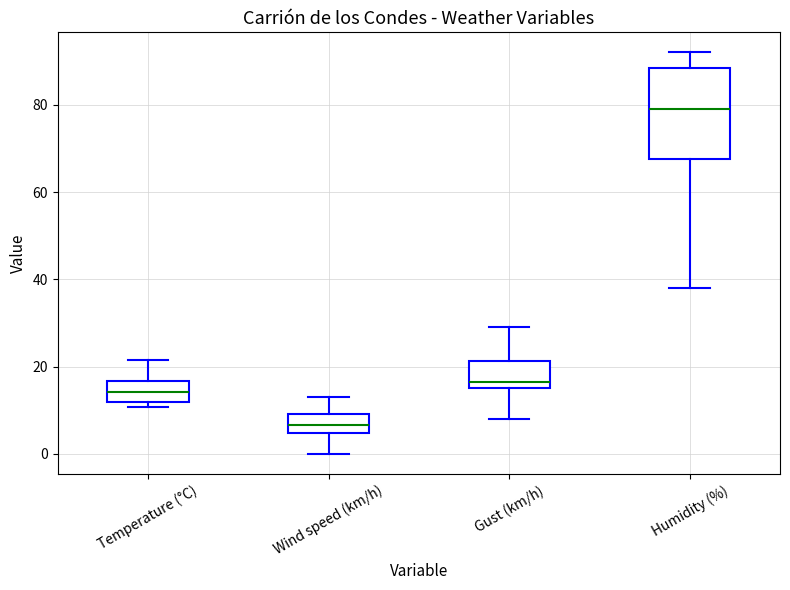

Reading left to right, transcribe this box plot: for each box, give where its median line is, the range the box spans, and where its two whiskers end, as read against the y-axis. The values are not printed on the chart, so give them approximately, as read against the axis.

Temperature (°C): median 14, box 12 to 16, whiskers 10 to 22
Wind speed (km/h): median 6, box 4 to 10, whiskers 0 to 14
Gust (km/h): median 16 (just above the box's lower edge), box 16 to 22, whiskers 8 to 30
Humidity (%): median 80, box 68 to 88, whiskers 38 to 92